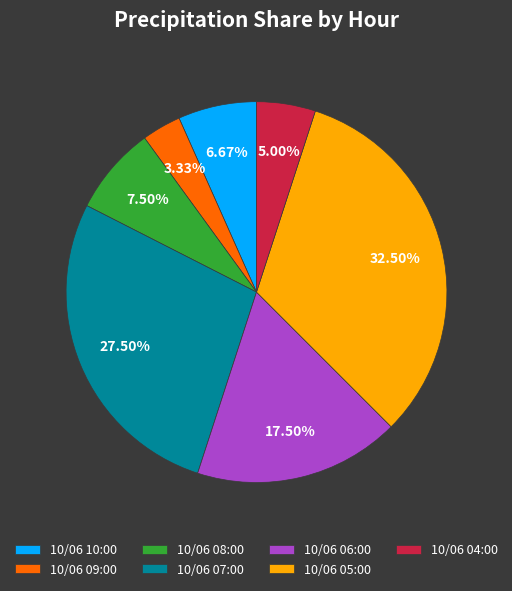

Rank the categories by value from lowest to highest.

10/06 09:00, 10/06 04:00, 10/06 10:00, 10/06 08:00, 10/06 06:00, 10/06 07:00, 10/06 05:00